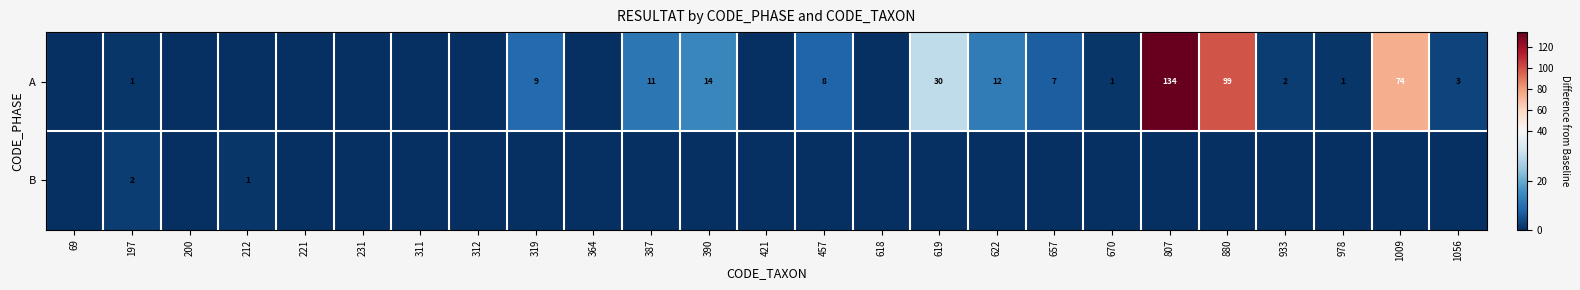

True or false: A has a value of 21 at 622.

False